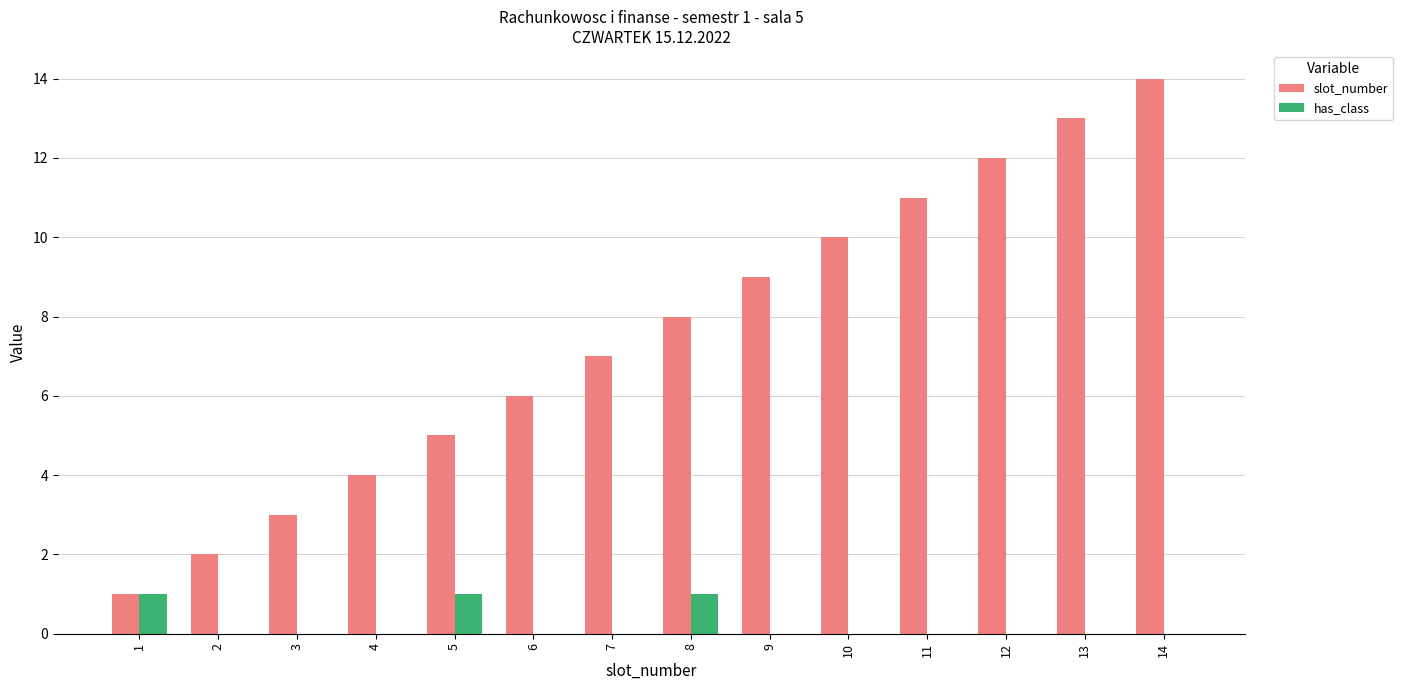

Does the chart contain stacked bars?

No